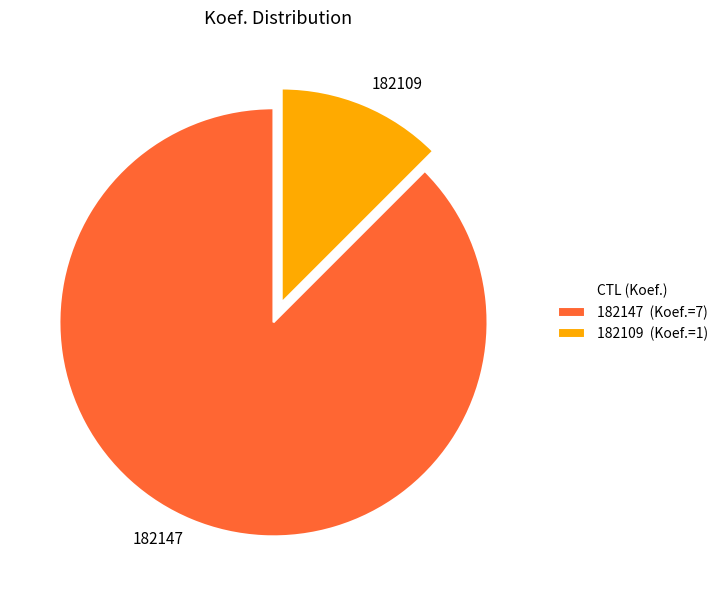

Count the number of slices in the pie.

2